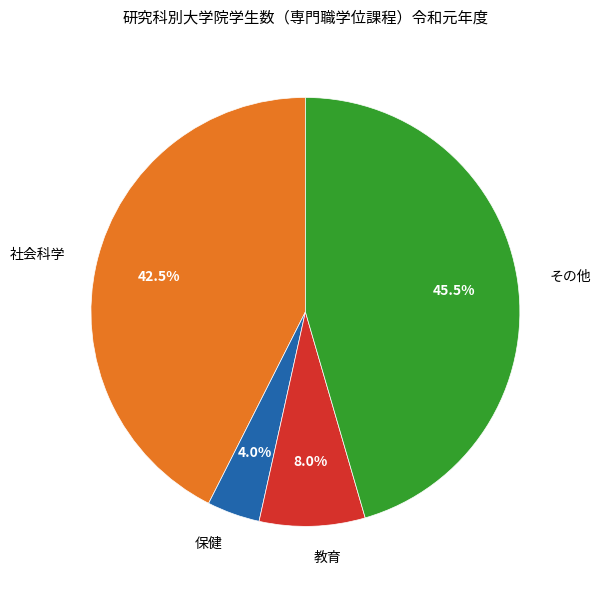

Rank the categories by value from highest to lowest.

その他, 社会科学, 教育, 保健